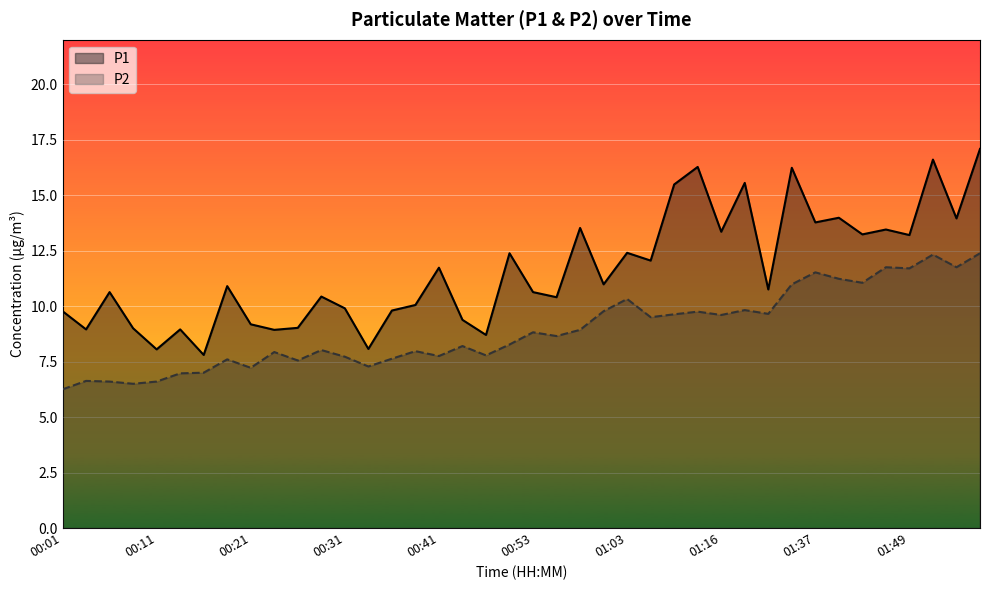

What is the spread (max minus min) of values at 00:06?

4.0